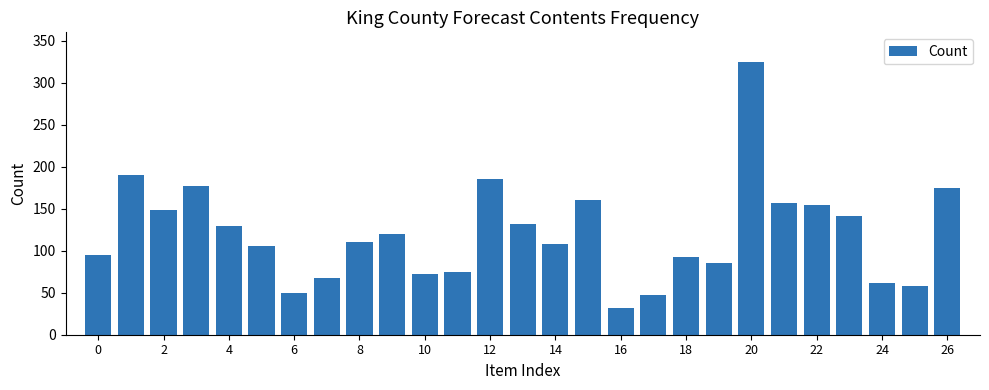

Does the chart contain stacked bars?

No